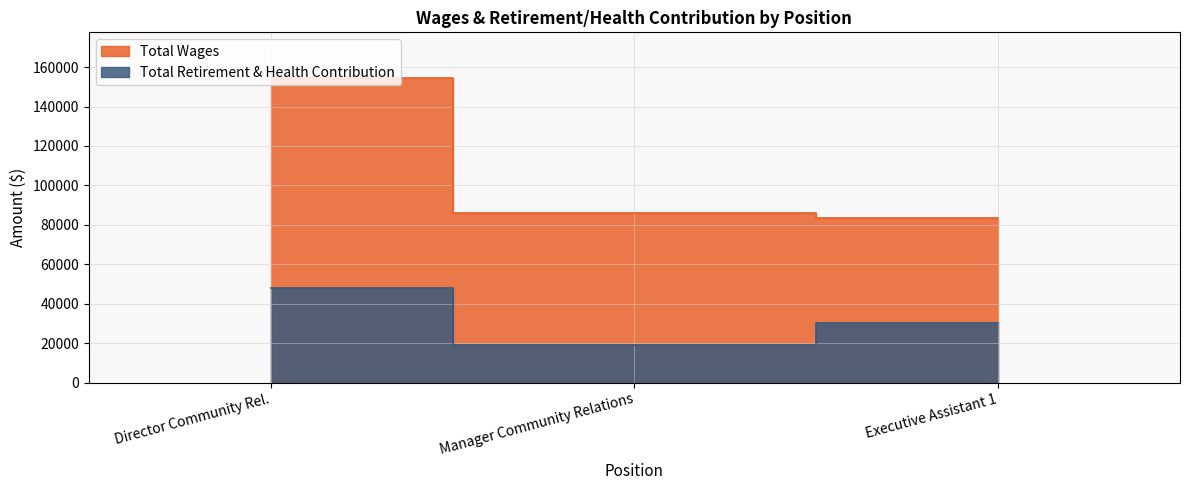

At how many categories does at least one series exceed 75441?

3